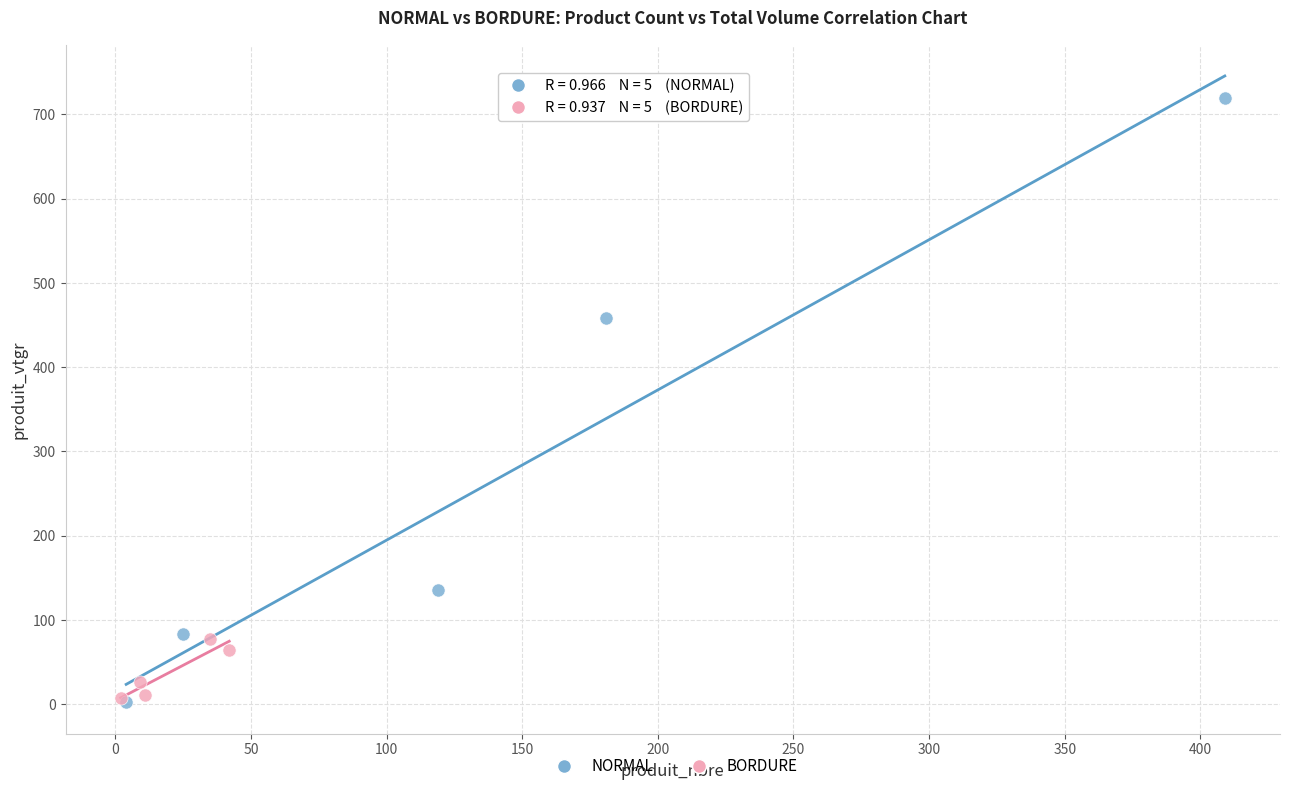

What are all the series names shown in the legend?

NORMAL, BORDURE